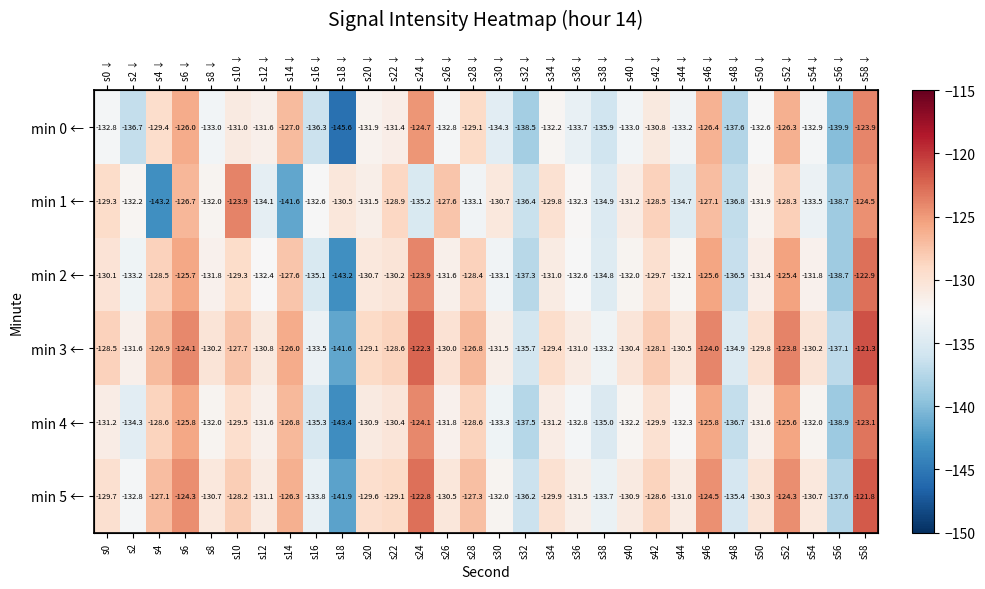

At which category is the sum across all series the highest?

s58